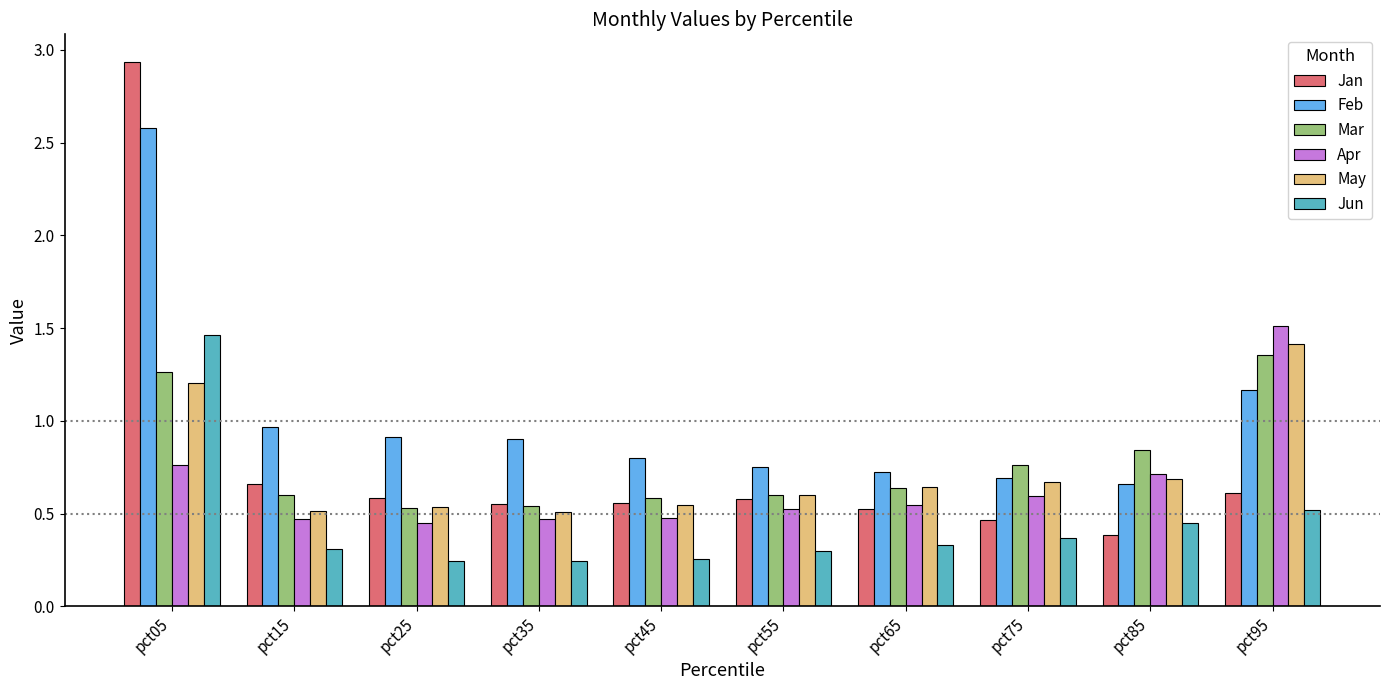

What is the difference between the maximum and minimum values in the Apr series?

1.1